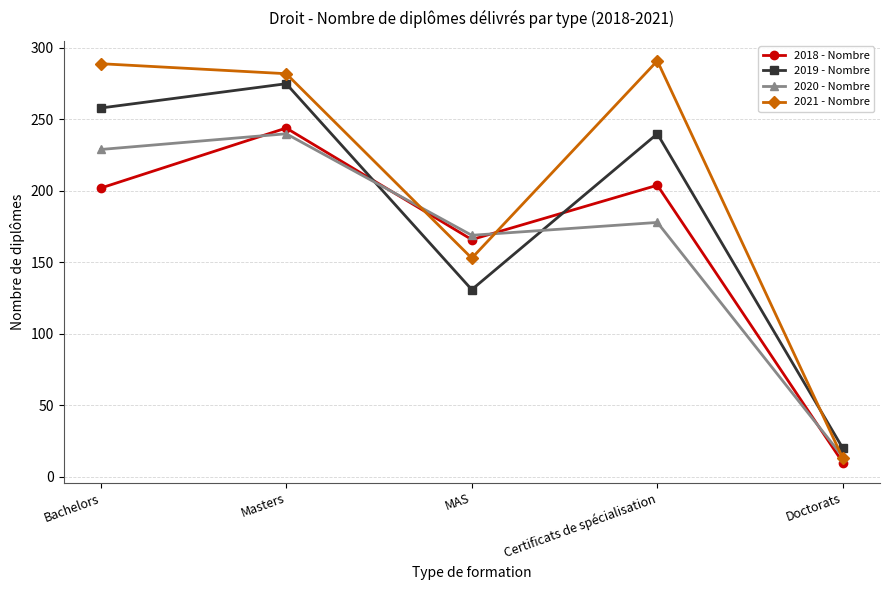

List the labels in order of 2020 - Nombre value, smallest first.

Doctorats, MAS, Certificats de spécialisation, Bachelors, Masters